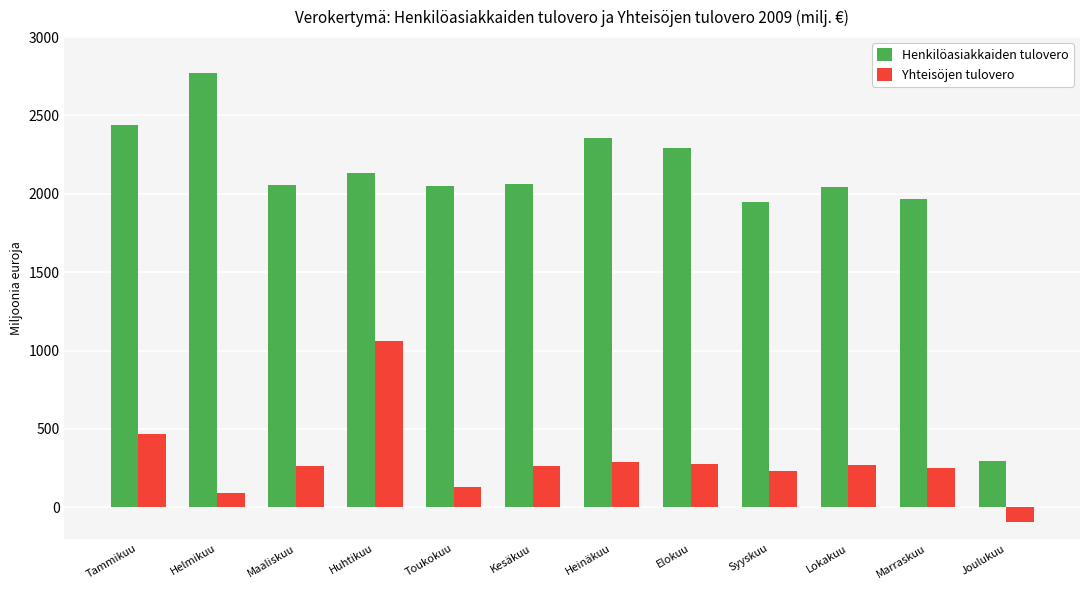

Which series changed the most between Huhtikuu and Heinäkuu?

Yhteisöjen tulovero